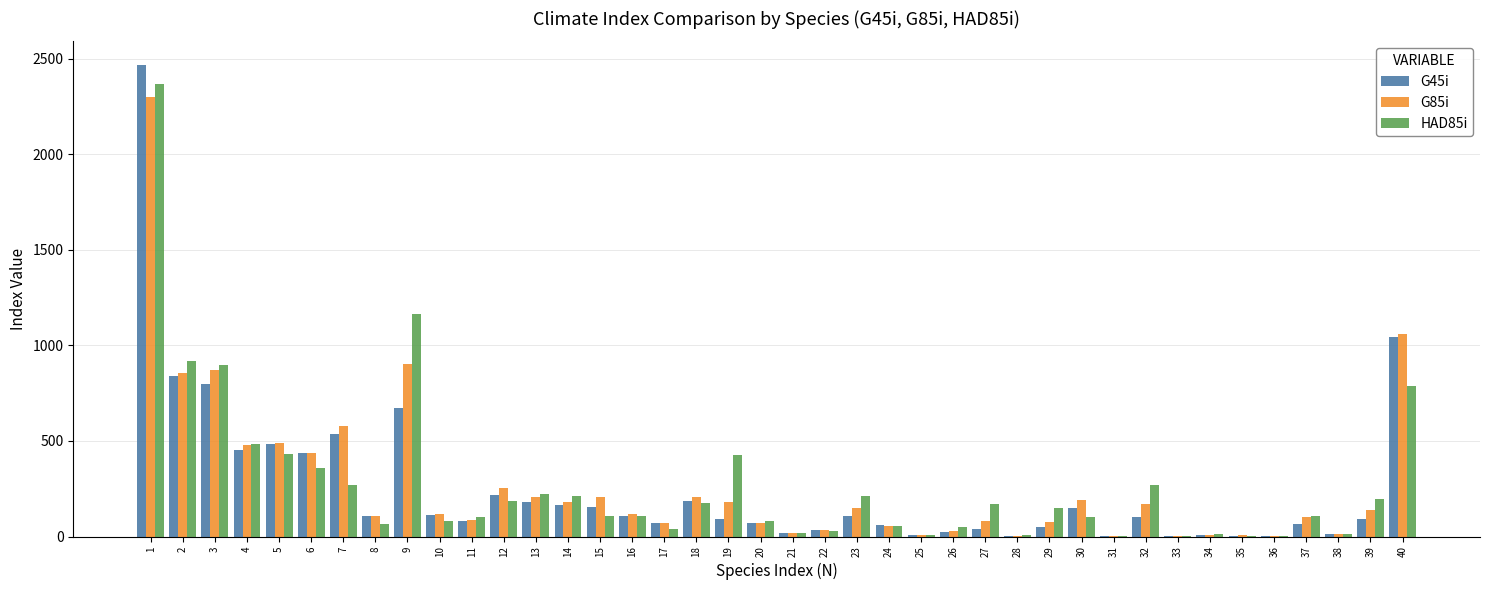

What is the total value across all series at 18?

569.0